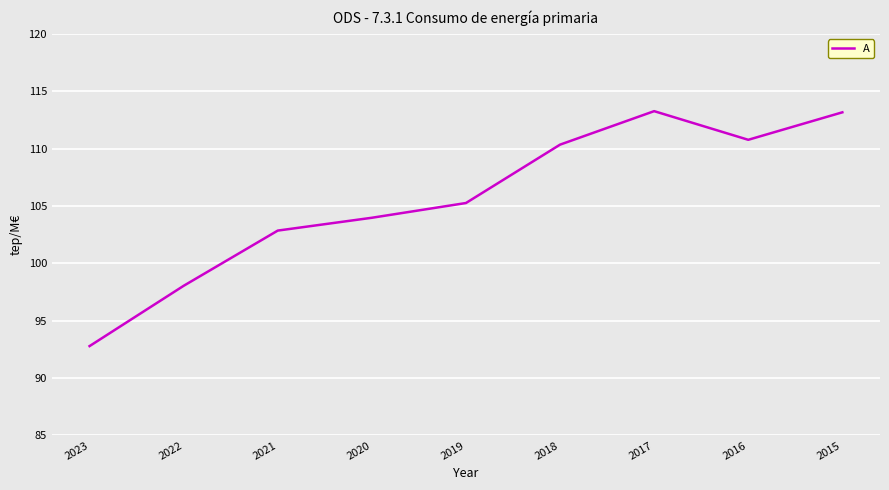

Is it true that the value at 2018 is 110.3?

True